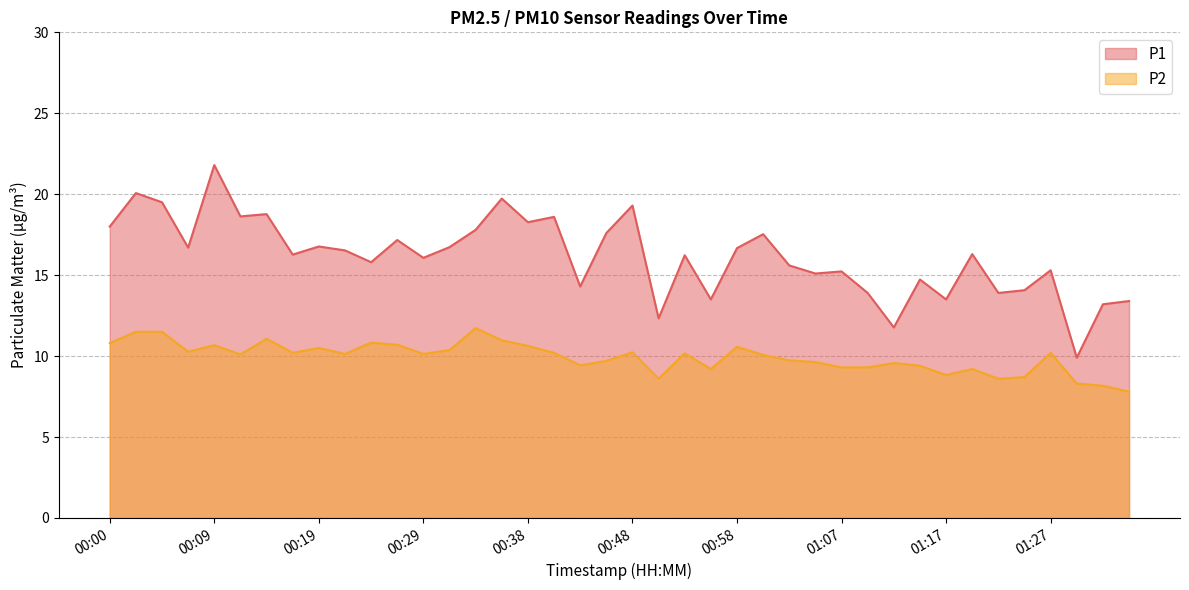

What is the total value across all series at 00:17?

26.5